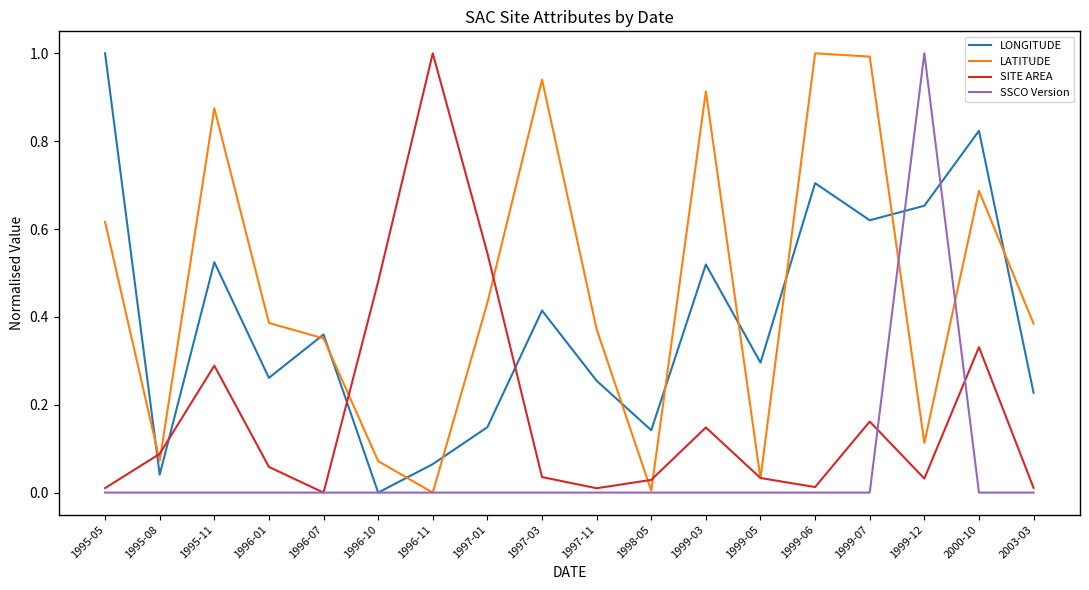

True or false: LONGITUDE has a value of 0.0 at 1995-08.

True